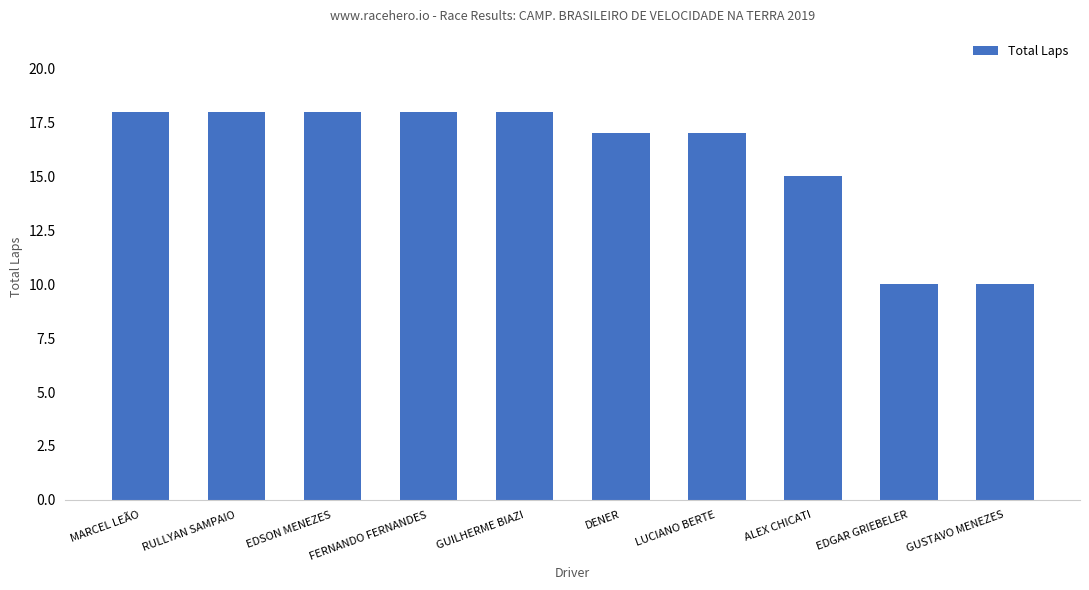

The chart shows a value of 31 at EDSON MENEZES. True or false?

False